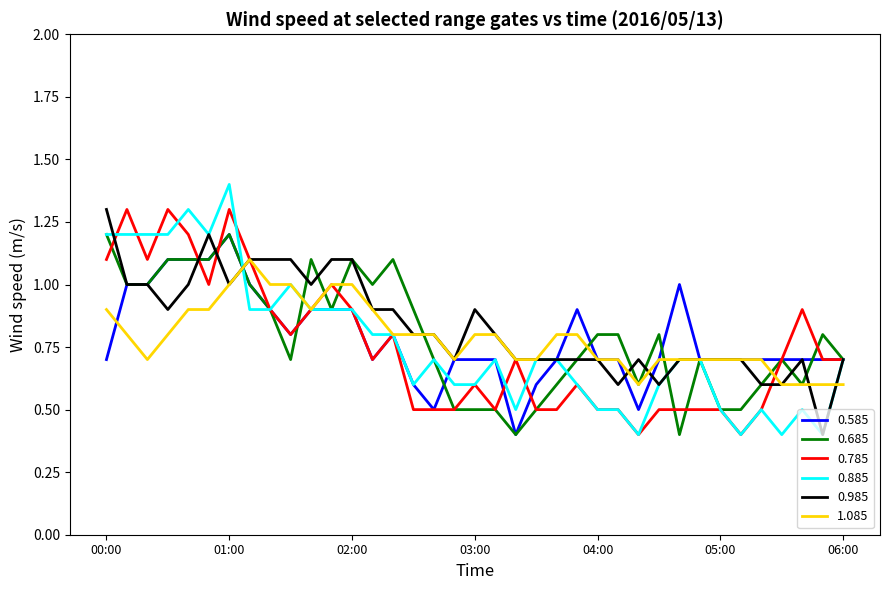

What is the average value of the 1.085 series?

0.8